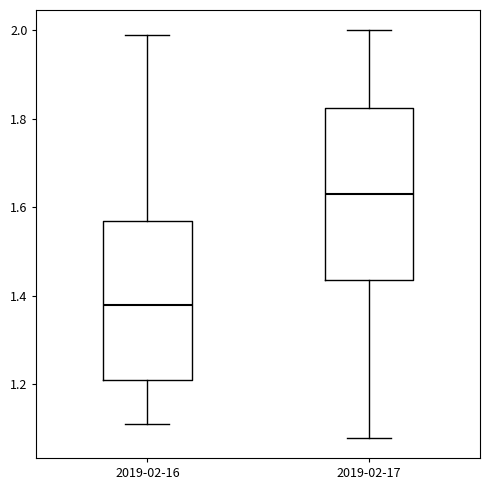

Reading left to right, read every box against the y-axis: the position of its median line, the range the box covers, and the ends of its whiskers. The values are not printed on the chart, so give them approximately, as read against the axis.

2019-02-16: median 1.38, box 1.22 to 1.58, whiskers 1.12 to 2.00
2019-02-17: median 1.64, box 1.44 to 1.82, whiskers 1.08 to 2.00